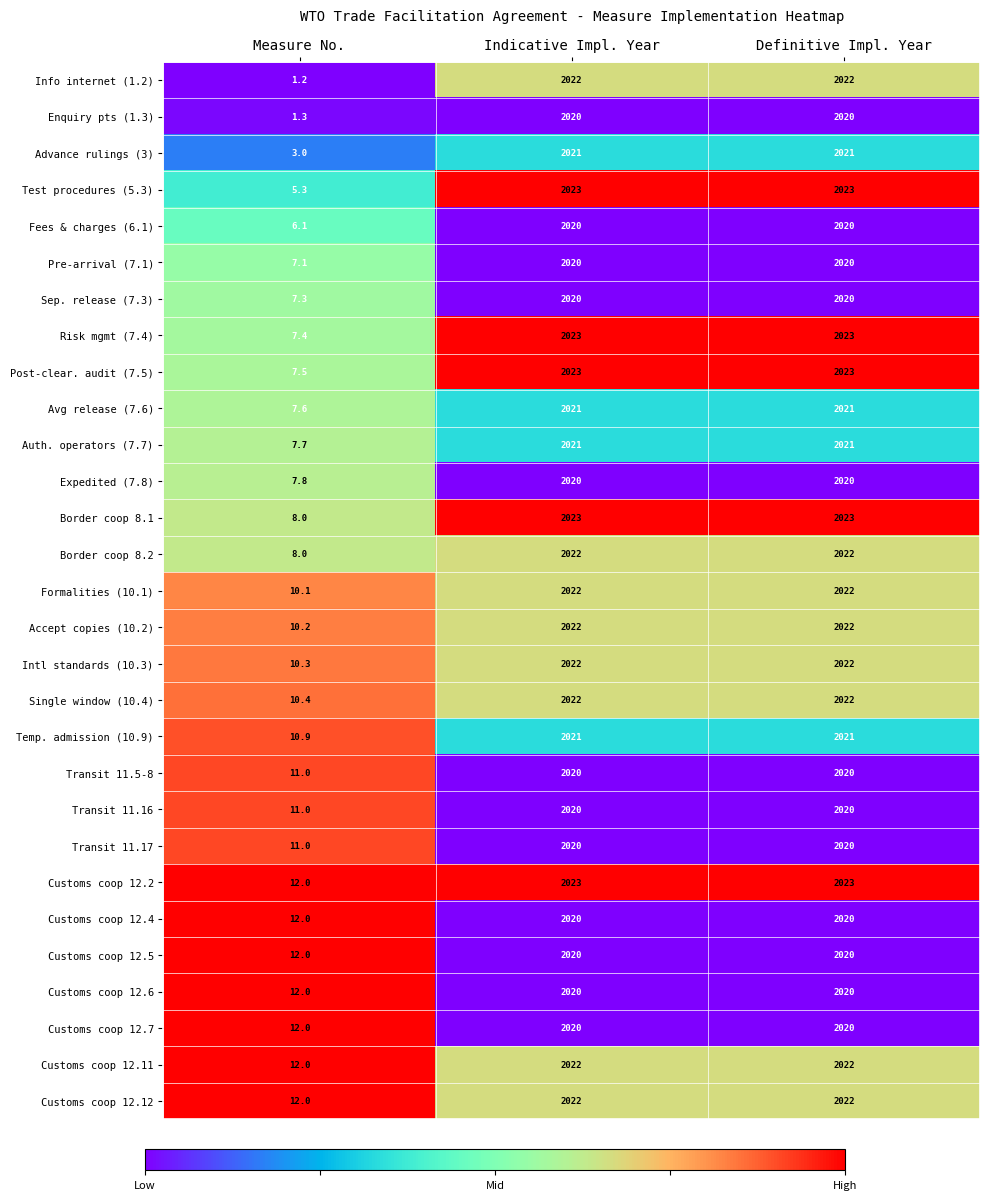

What is the difference between the highest and lowest values at Measure No.?

10.8